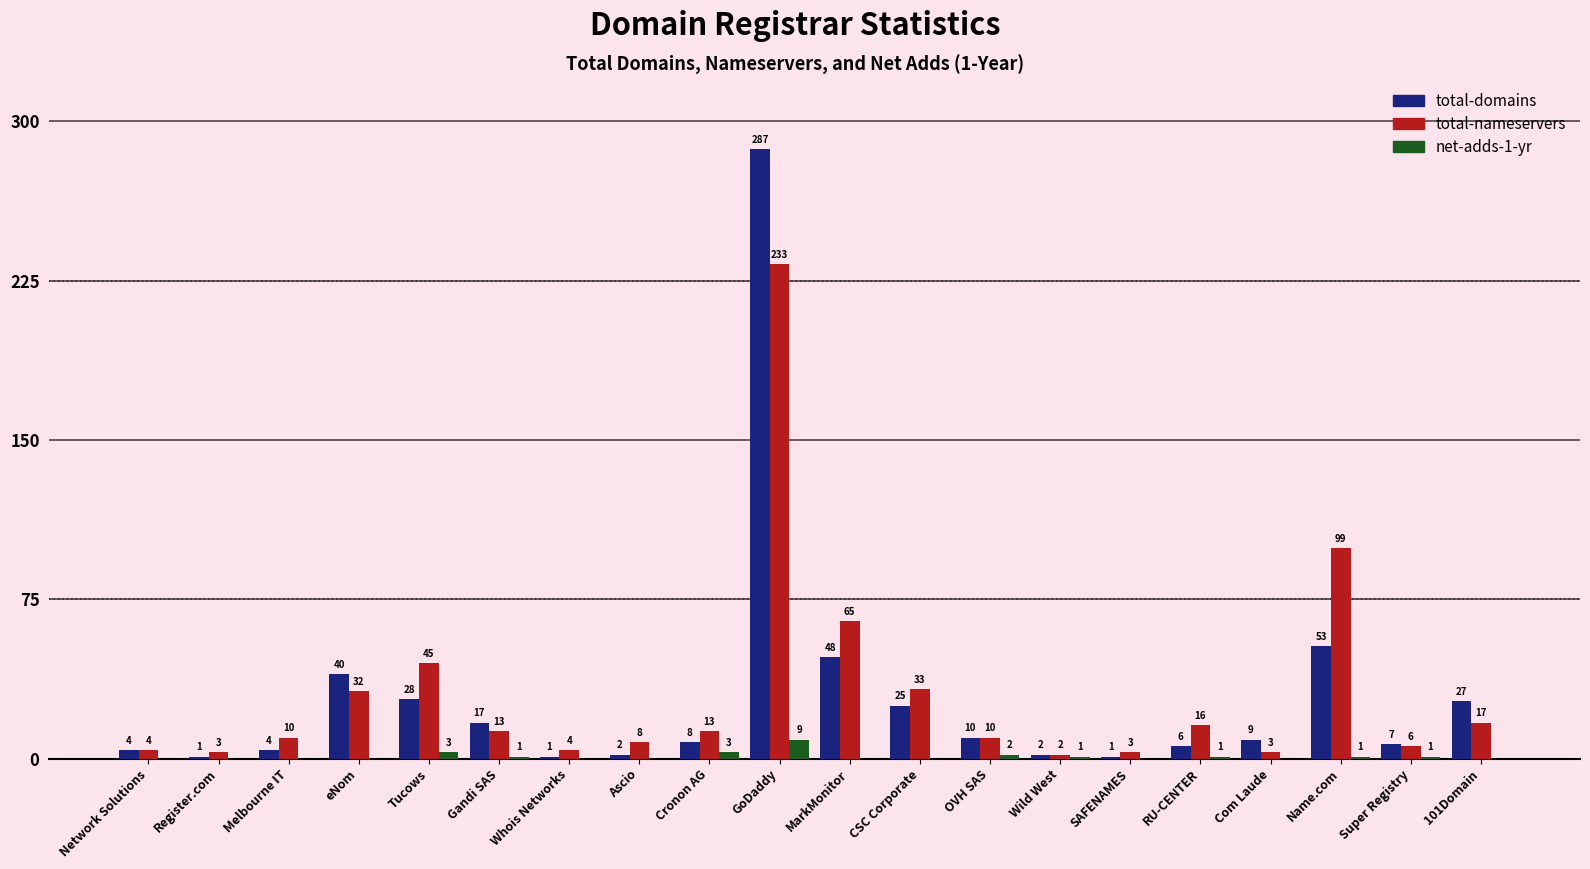

Is the value of total-domains at Com Laude greater than the value of total-nameservers at Ascio?

Yes